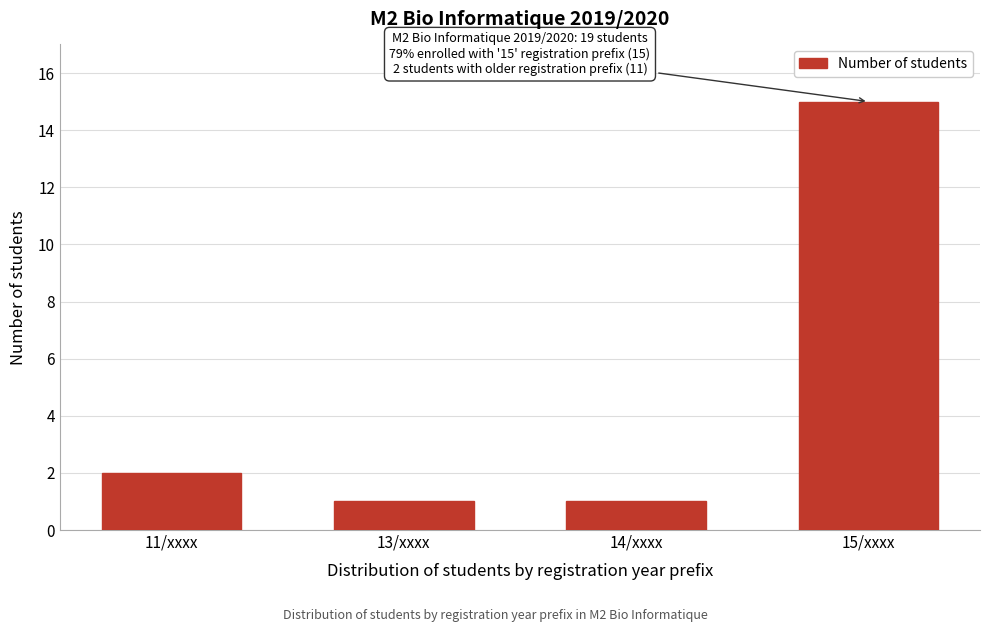

Reading right to left, transcribe all the data shown in this chart.

15	1	1	2